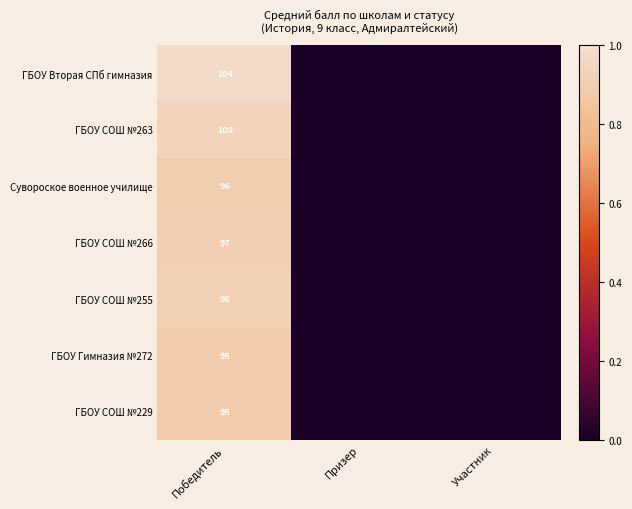

Is the value of Сувороское военное училище at Призер greater than the value of ГБОУ СОШ №263 at Призер?

No